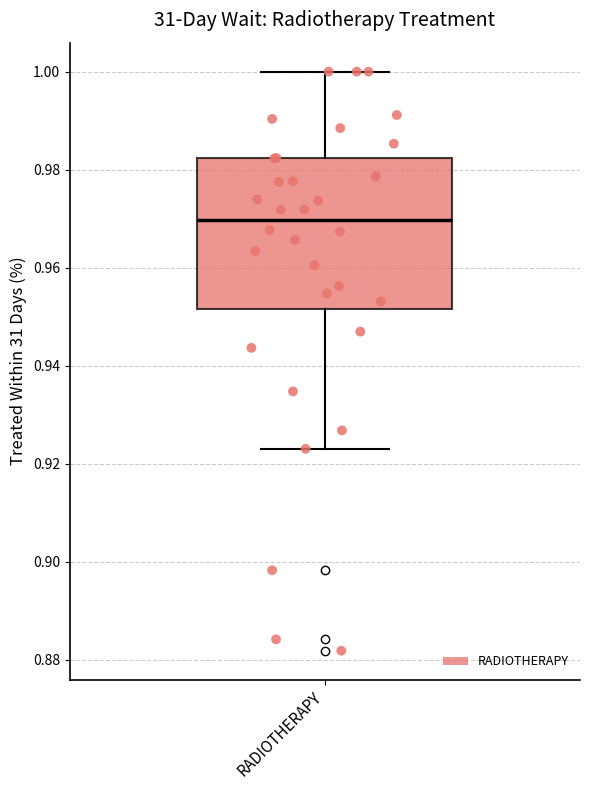

Transcribe this box plot: give where the median line is, the range the box spans, and where the two whiskers end, as read against the y-axis. The values are not printed on the chart, so give them approximately, as read against the axis.

median 0.970, box 0.952 to 0.982, whiskers 0.924 to 1.000